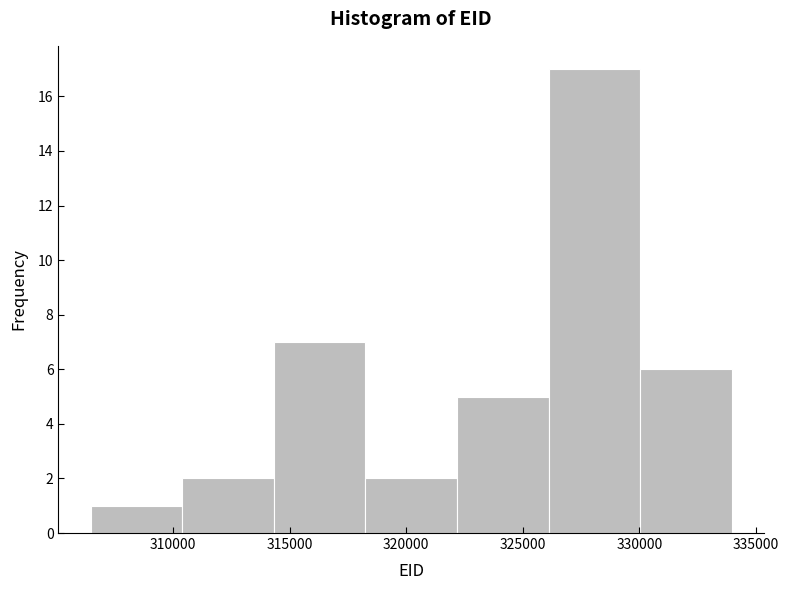

Reading left to right, transcribe this chart: for each bar, give the range it covers on the x-axis and its height. Neither the bar edges nor the heights are printed on the chart, so give them approximately, as read against the axes.

306500 to 310500: 1
310500 to 314500: 2
314500 to 318500: 7
318500 to 322000: 2
322000 to 326000: 5
326000 to 330000: 17
330000 to 334000: 6